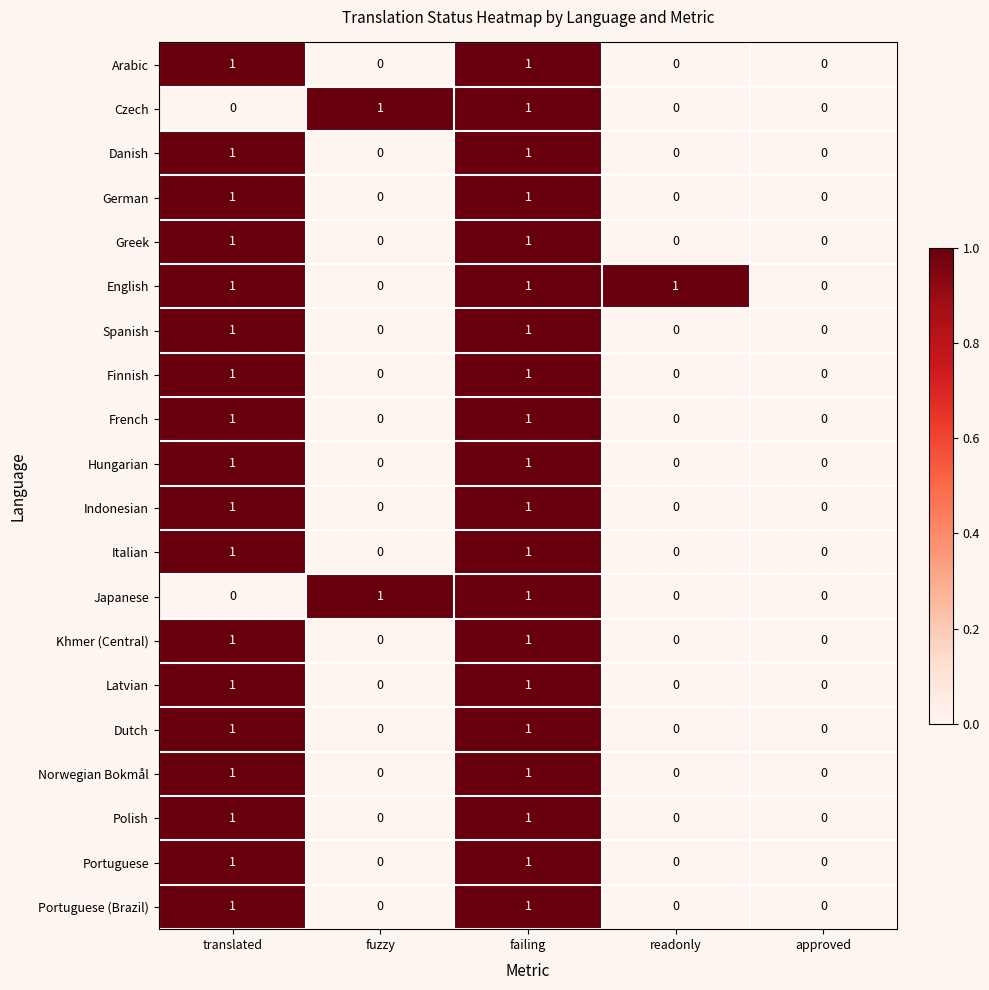

Which series has the largest total across all categories?

English